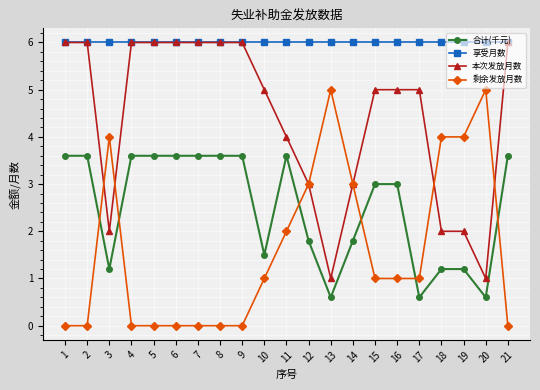

How many distinct data groups are displayed?

4